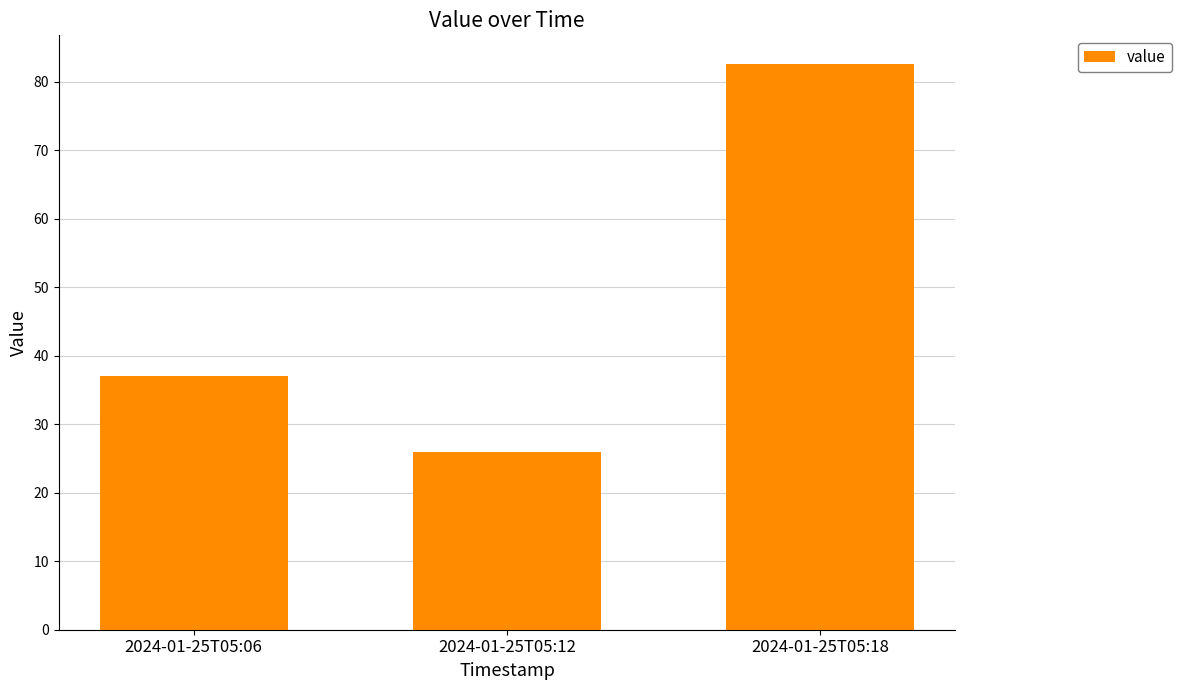

Which label corresponds to the largest value in the chart?

2024-01-25T05:18